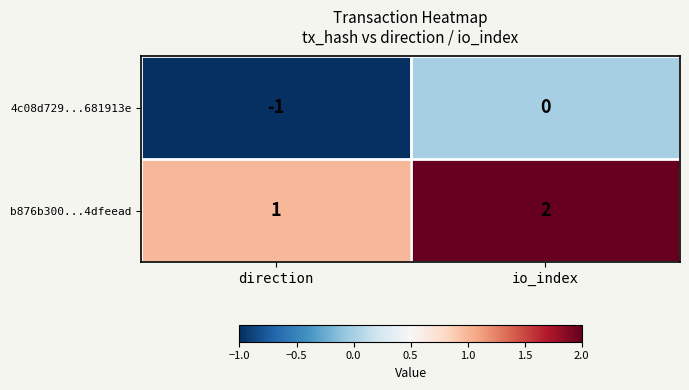

The value of 4c08d729...681913e at io_index is -1. True or false?

False